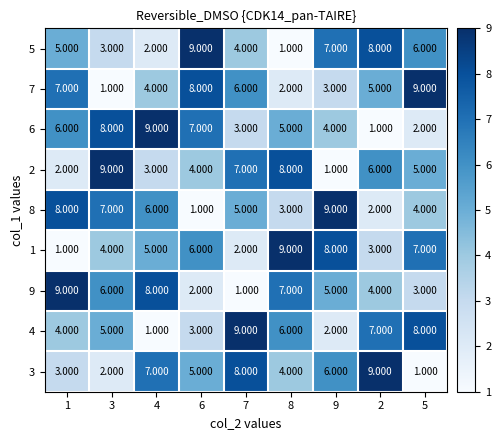

Is the value of 3 at 8 greater than the value of 4 at 7?

No